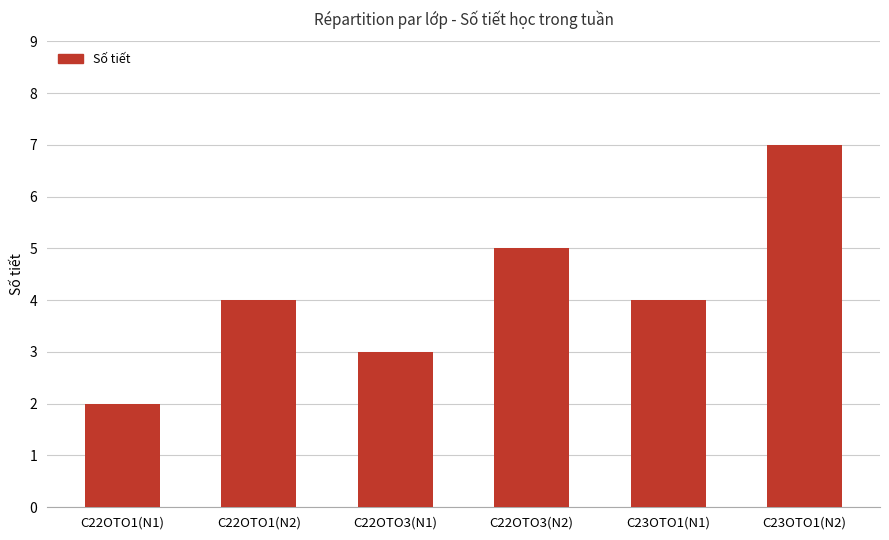

Reading left to right, list all the values displayed in this chart.

C22OTO1(N1)=2	C22OTO1(N2)=4	C22OTO3(N1)=3	C22OTO3(N2)=5	C23OTO1(N1)=4	C23OTO1(N2)=7